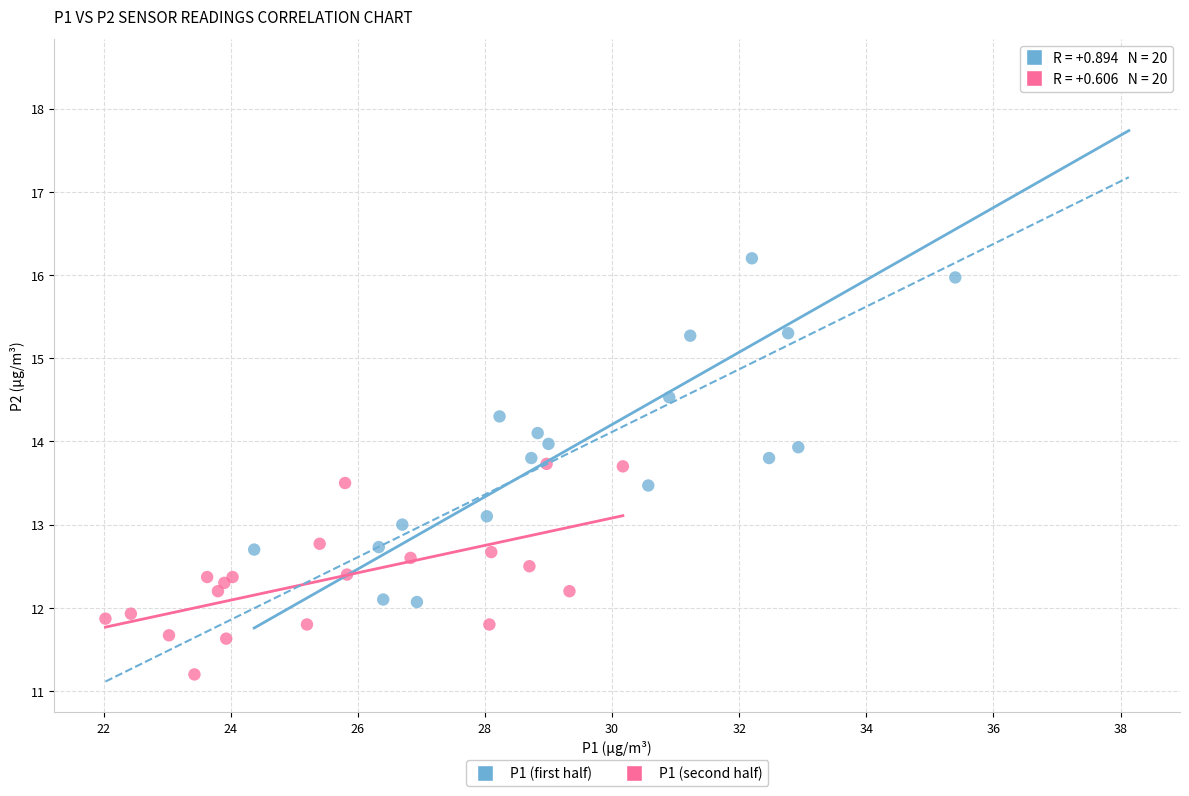

Which series has the widest spread of Y values?

P1 (first half)